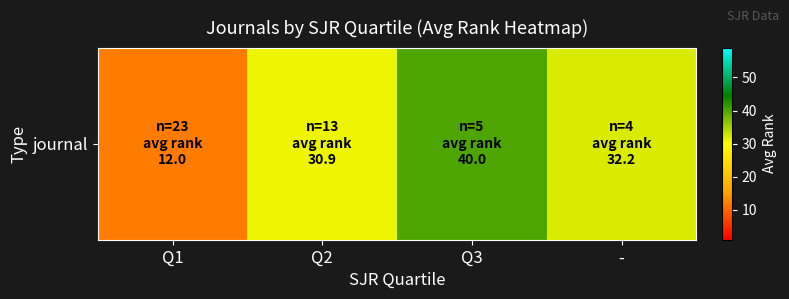

What is the maximum value shown in the chart?

40.0